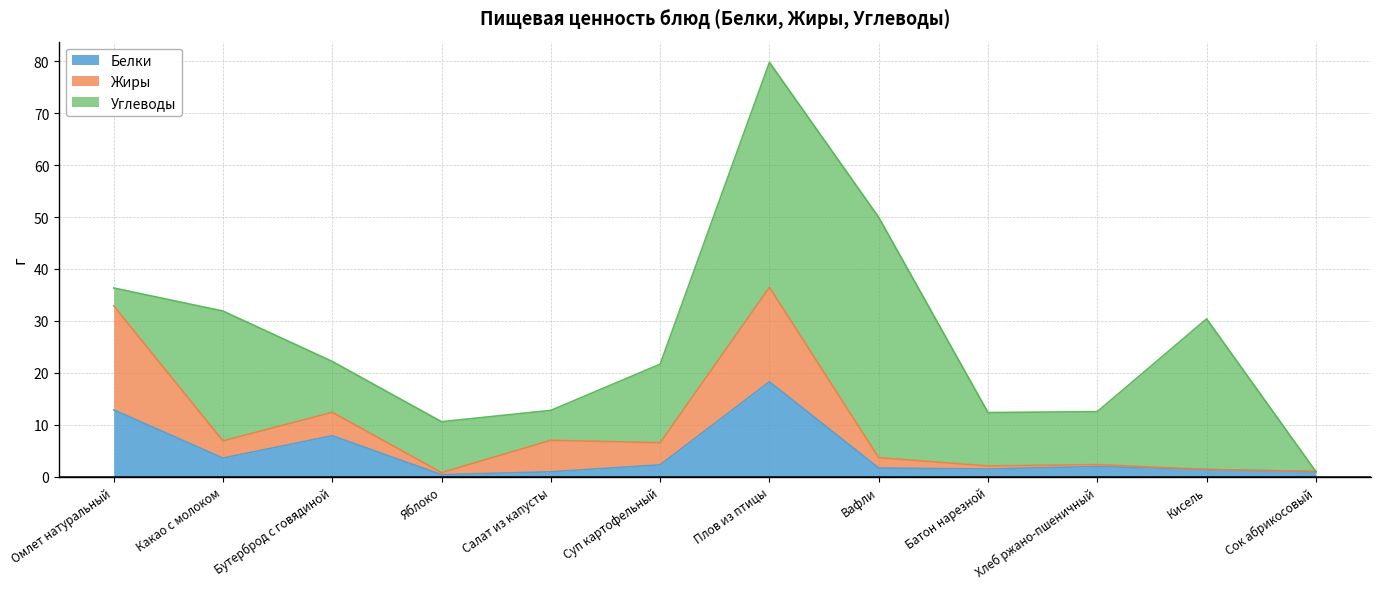

What is the highest value of the Белки series?

18.3